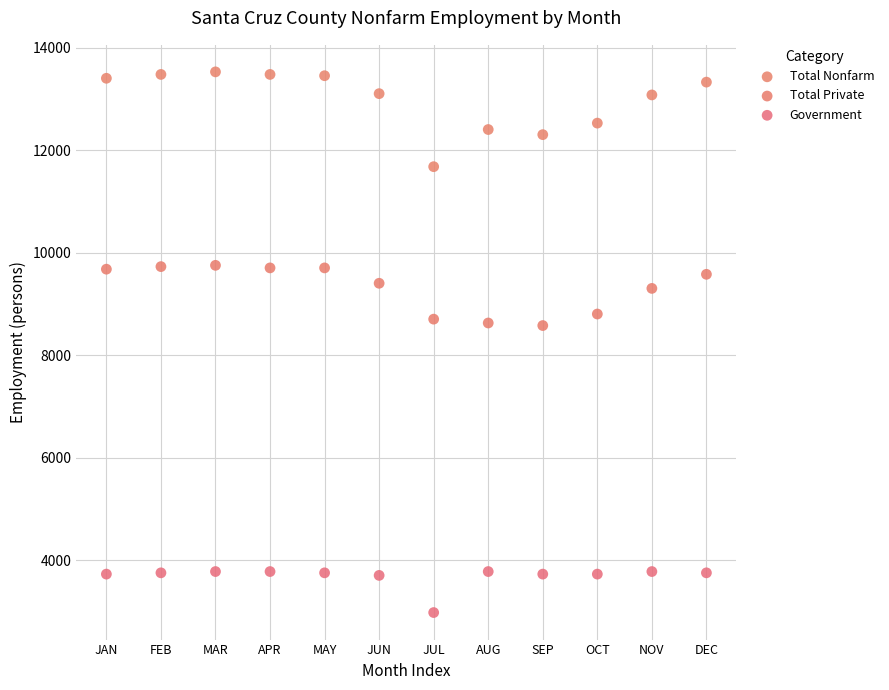

Across all data points, what is the range of X values (max minus min)?

11